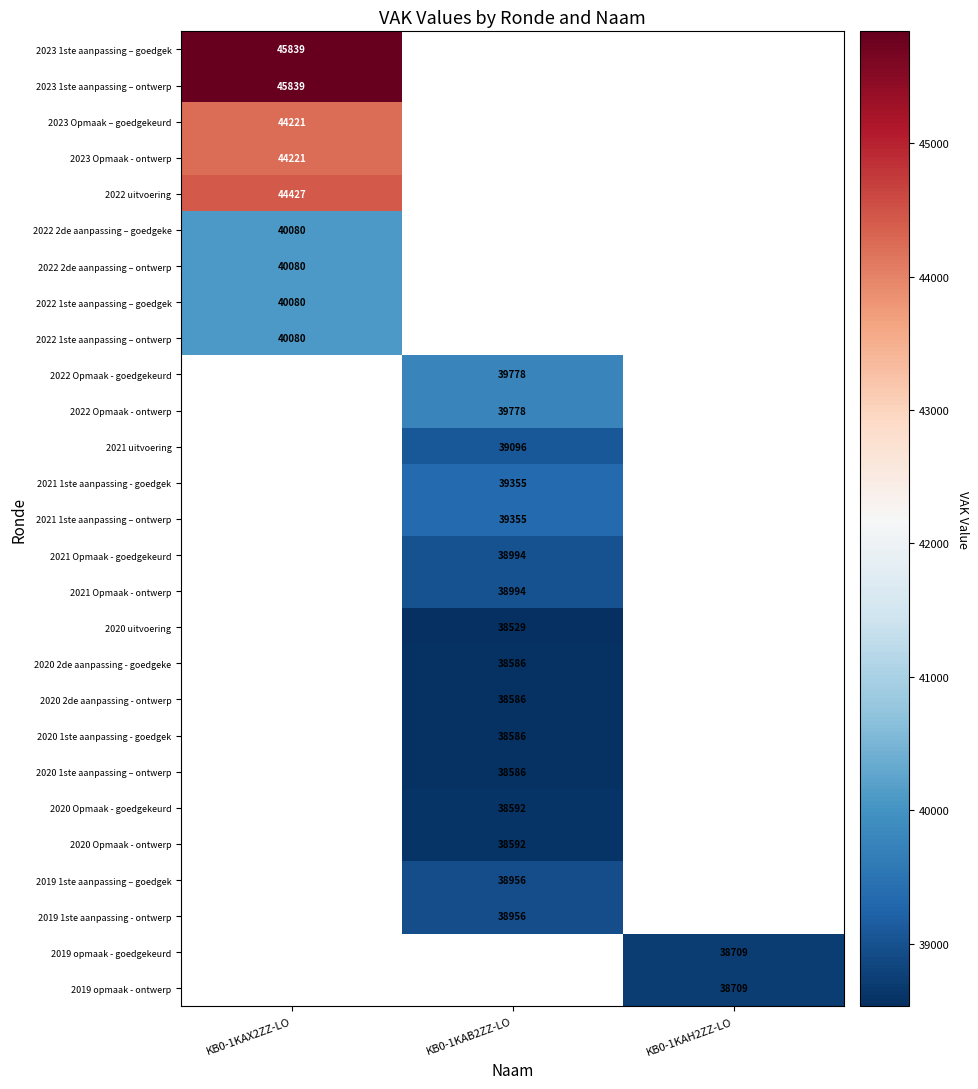

Count the number of data series in this chart.

27